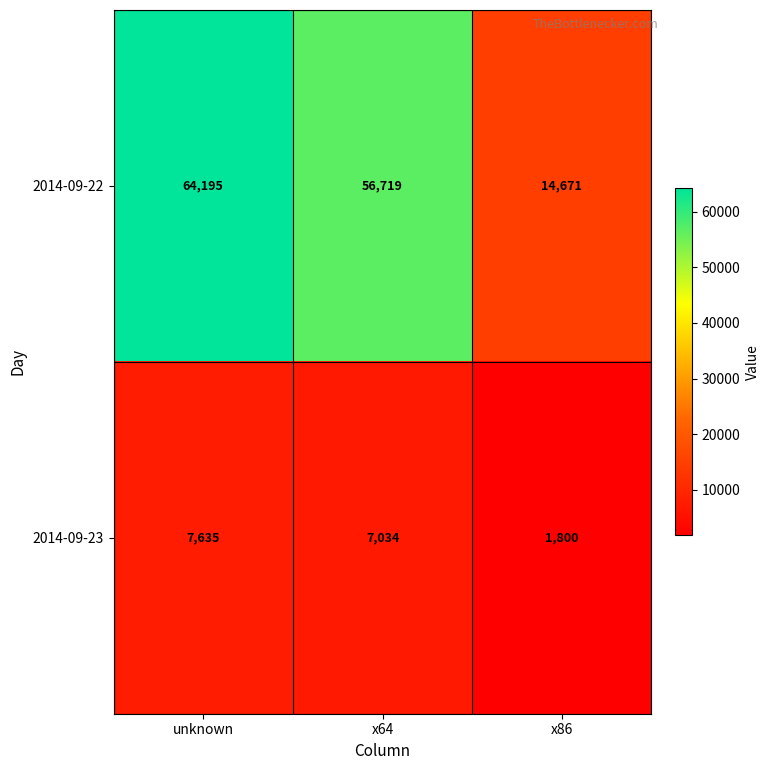

True or false: 2014-09-23 has a value of 1800 at x86.

True